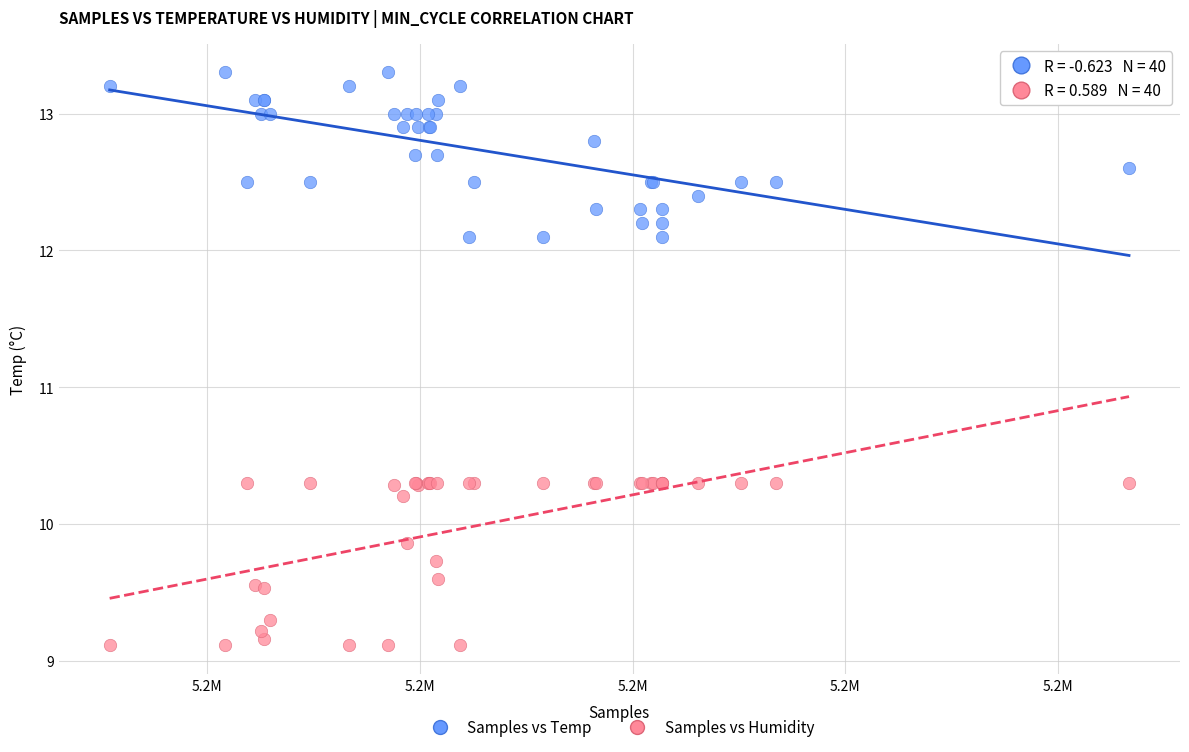

Which series contains the highest Y value?

Samples vs Temp